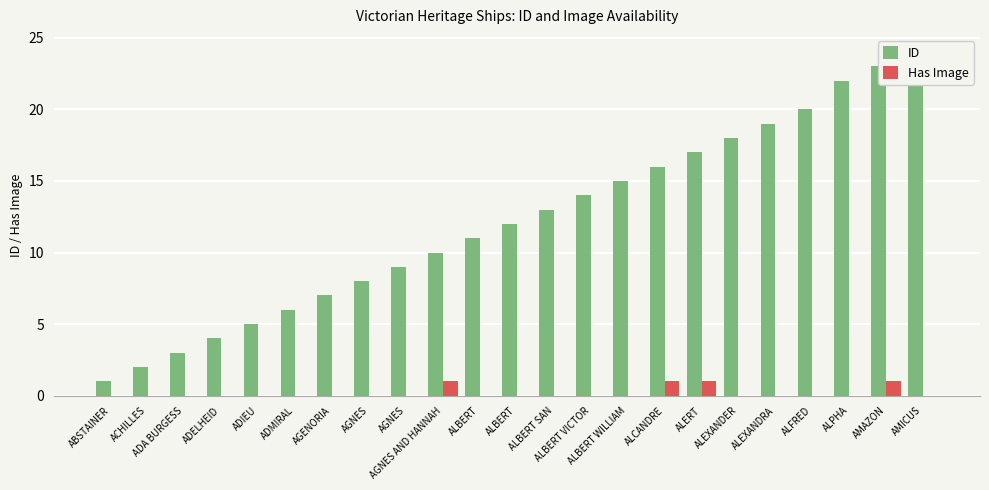

At which label is Has Image closest to 0?

ABSTAINER